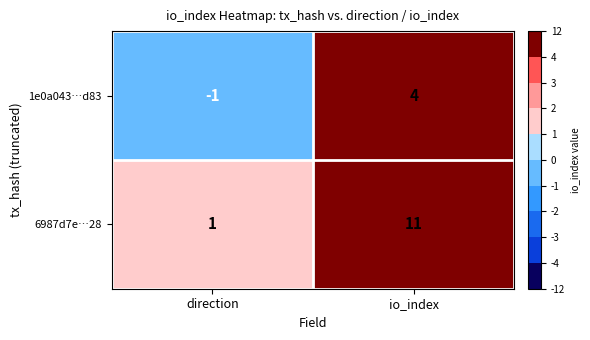

Reading left to right, extract all data points from this chart.

1e0a043…d83: -1	4
6987d7e…28: 1	11